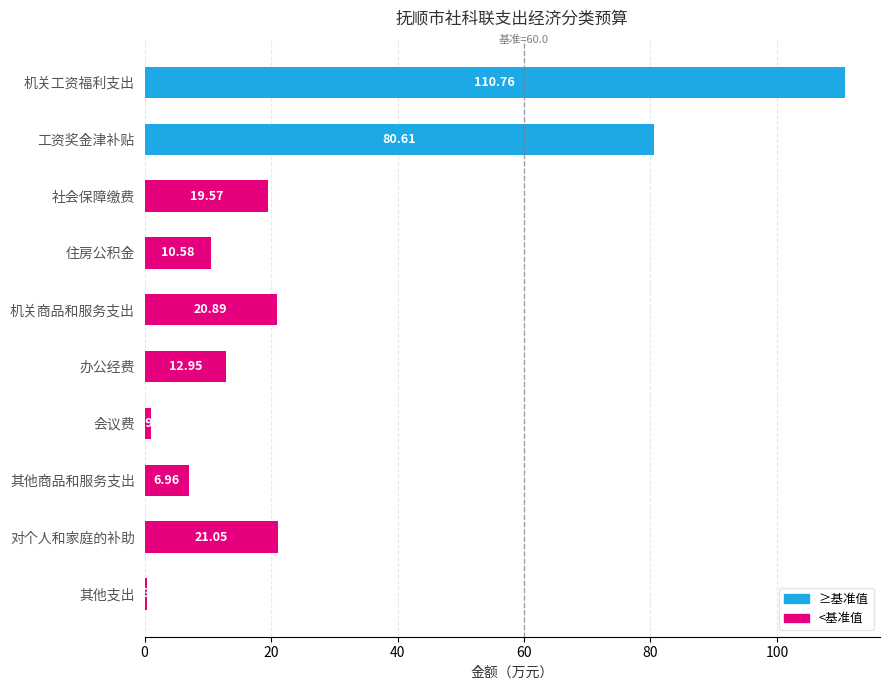

Which label corresponds to the smallest value in the chart?

其他支出